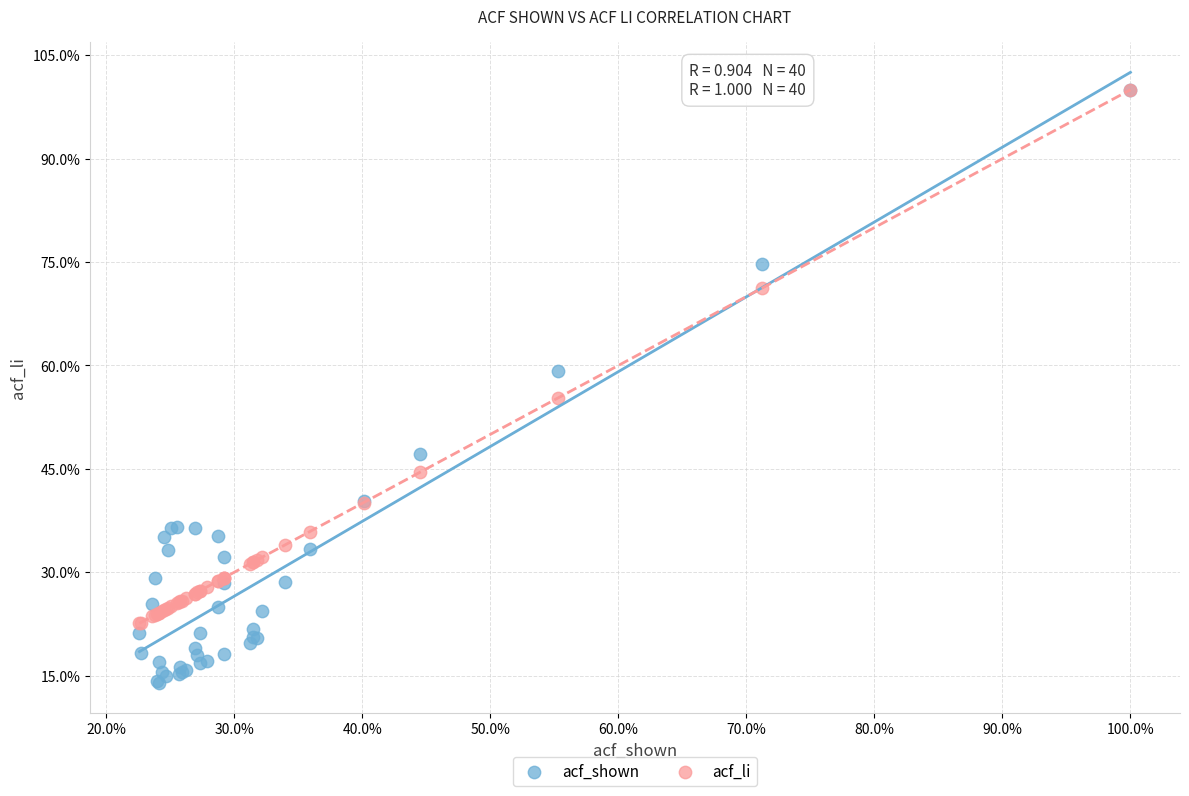

What are all the series names shown in the legend?

acf_shown, acf_li